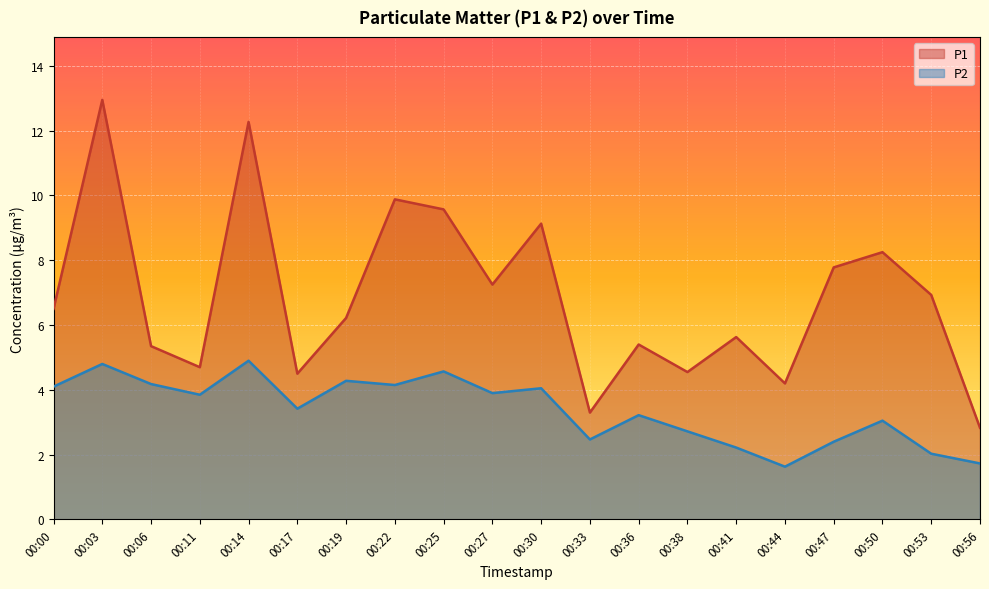

What is the maximum value shown in the chart?

12.9